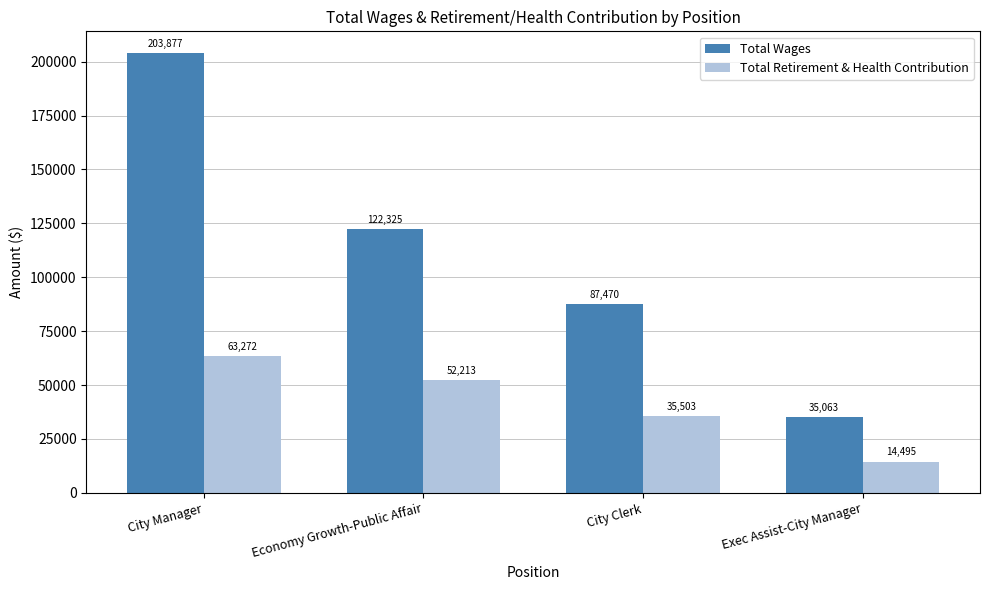

At how many categories does at least one series exceed 37943?

3